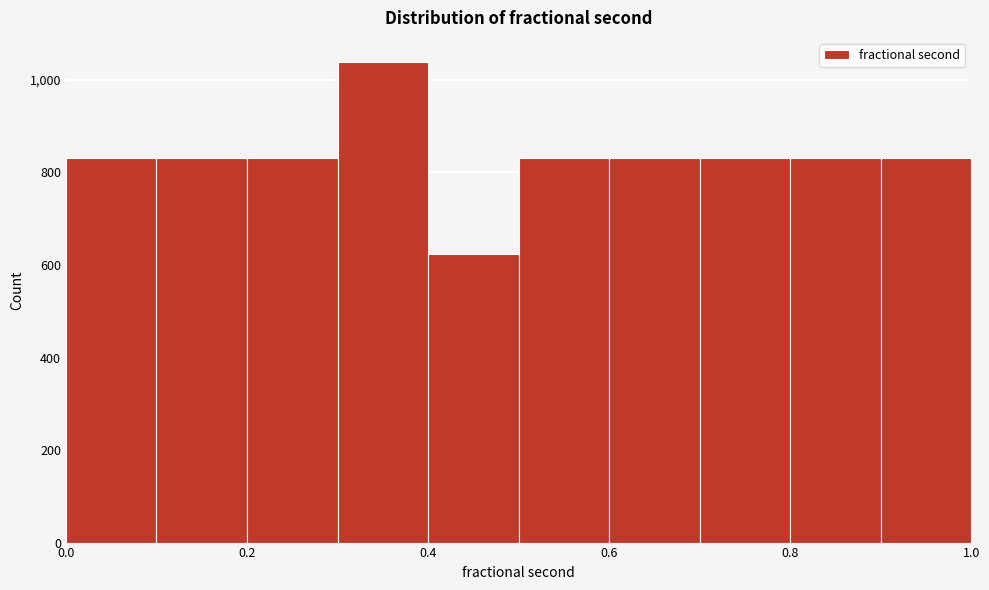

How tall is the bar that spans 0.3 to 0.4 on the x-axis? The values are not printed on the chart, so give them approximately, as read against the axis.

1040